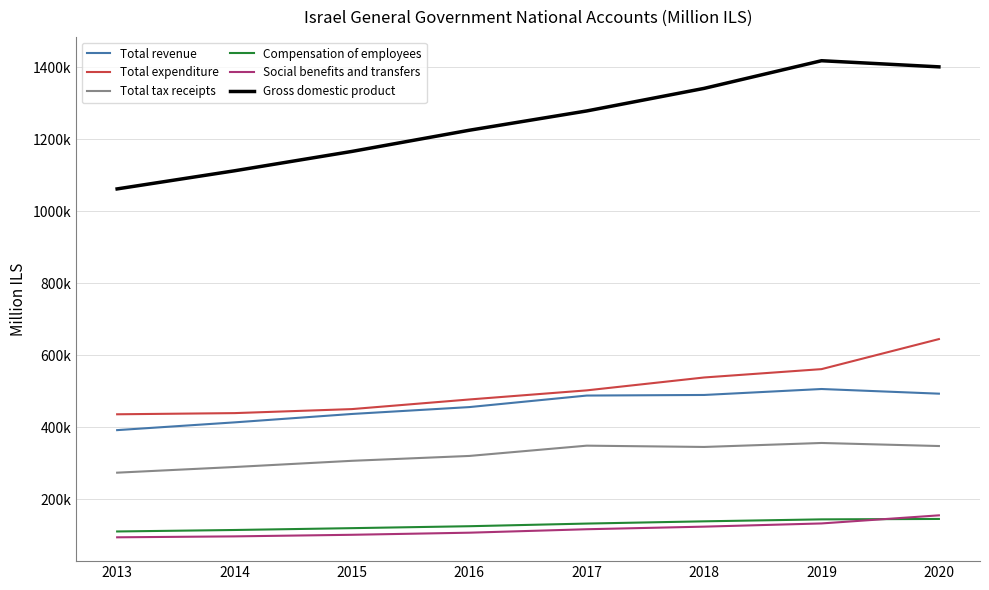

The Compensation of employees series shows 124681.3 at 2016. True or false?

True